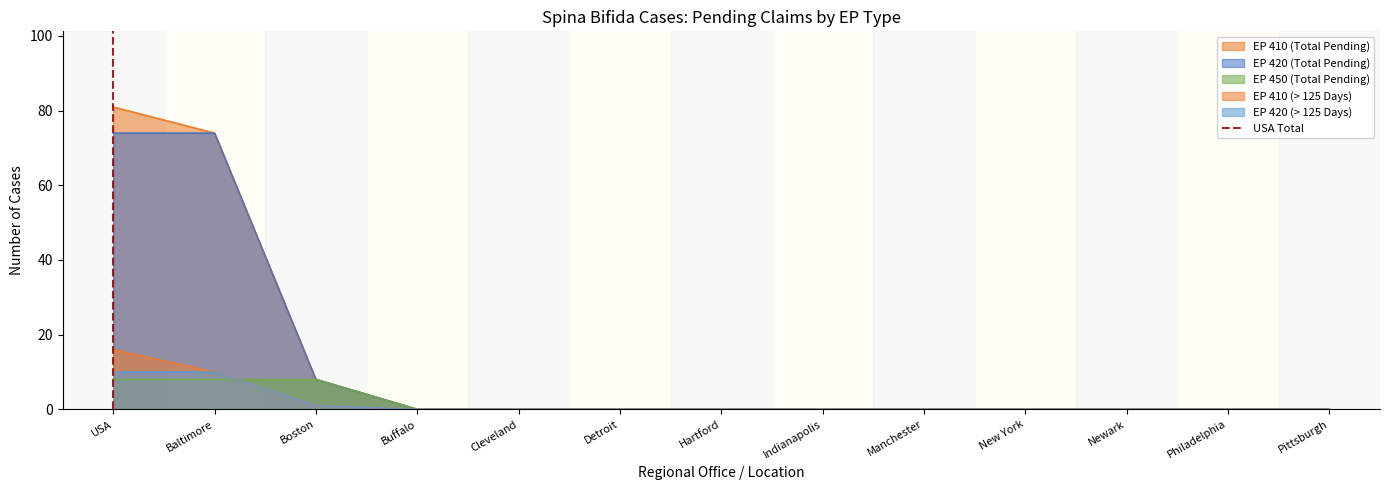

Is it true that EP 420 (> 125 Days) equals 0 at Indianapolis?

True